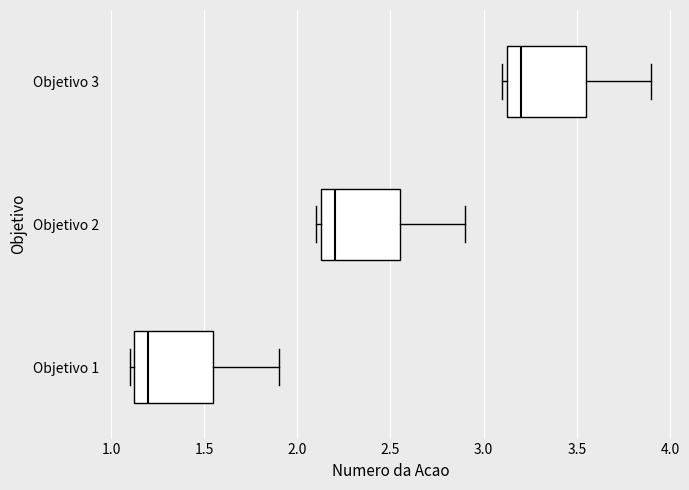

Reading bottom to top, transcribe this box plot: for each box, give where its median line is, the range the box spans, and where its two whiskers end, as read against the x-axis. The values are not printed on the chart, so give them approximately, as read against the axis.

Objetivo 1: median 1.20, box 1.15 to 1.55, whiskers 1.10 to 1.90
Objetivo 2: median 2.20, box 2.15 to 2.55, whiskers 2.10 to 2.90
Objetivo 3: median 3.20, box 3.15 to 3.55, whiskers 3.10 to 3.90